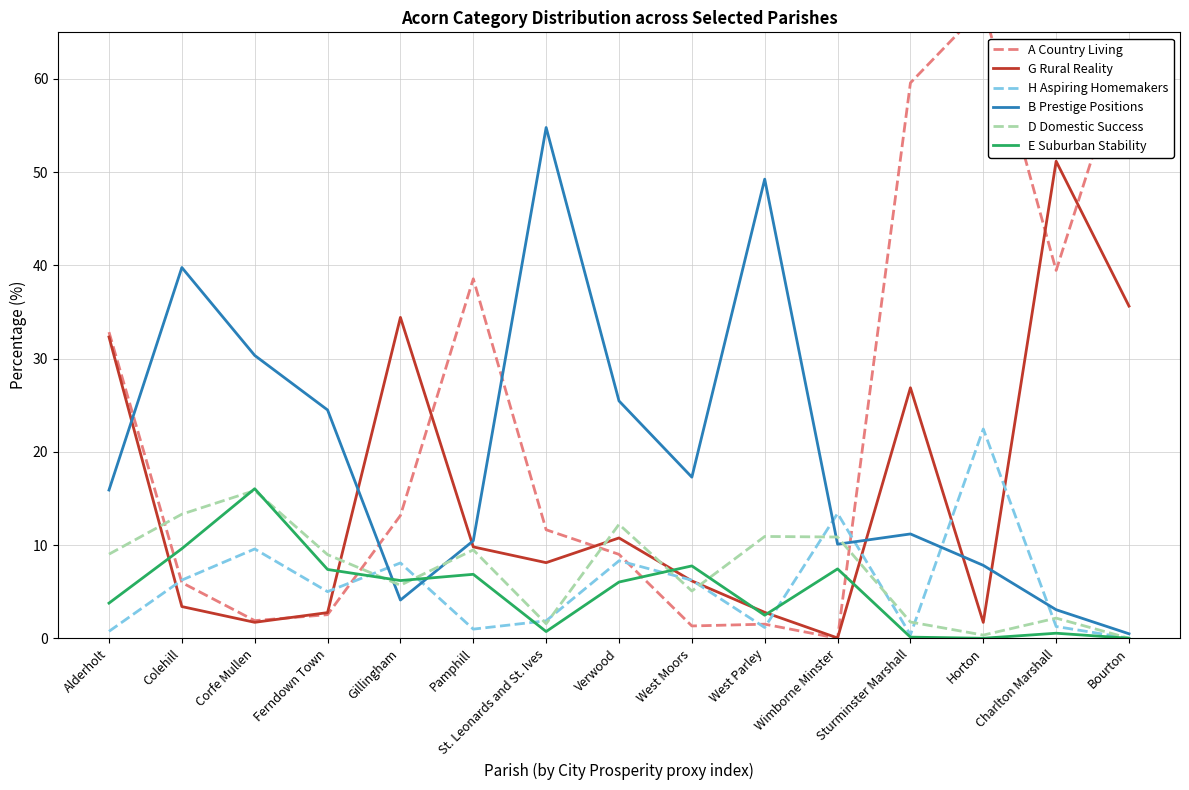

True or false: A Country Living has more than 1 interior local peaks.

True